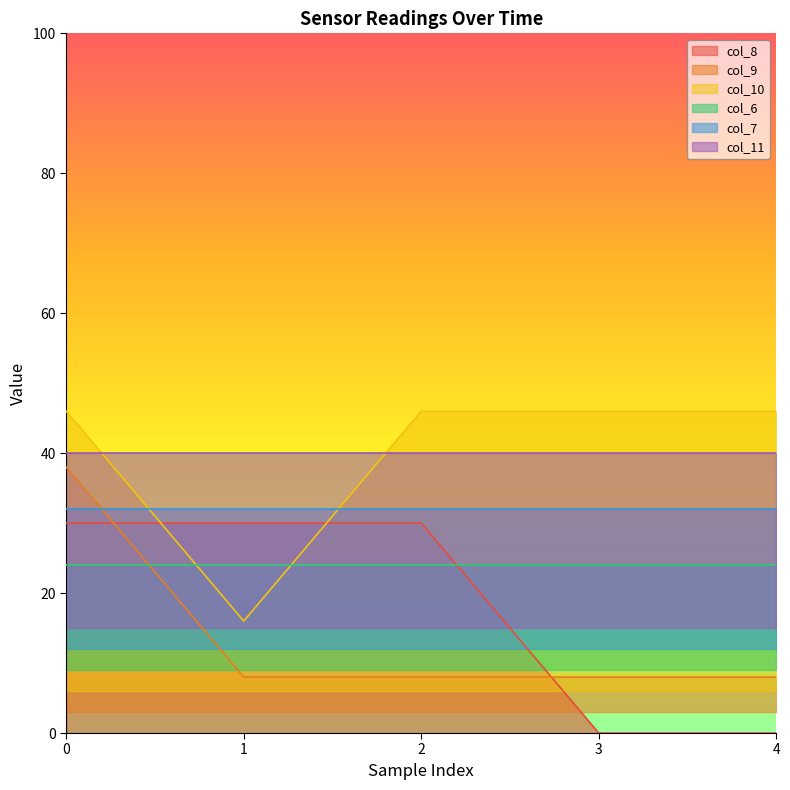

At which category does the chart reach its minimum across all series?

3